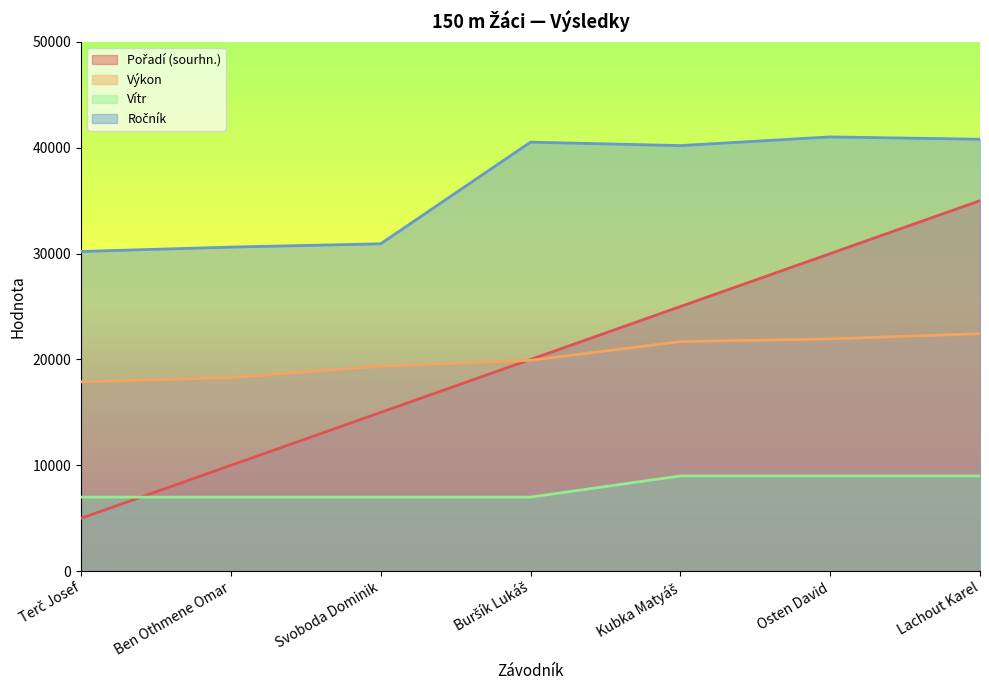

Is the value of Pořadí (sourhn.) at Osten David greater than the value of Vítr at Terč Josef?

Yes